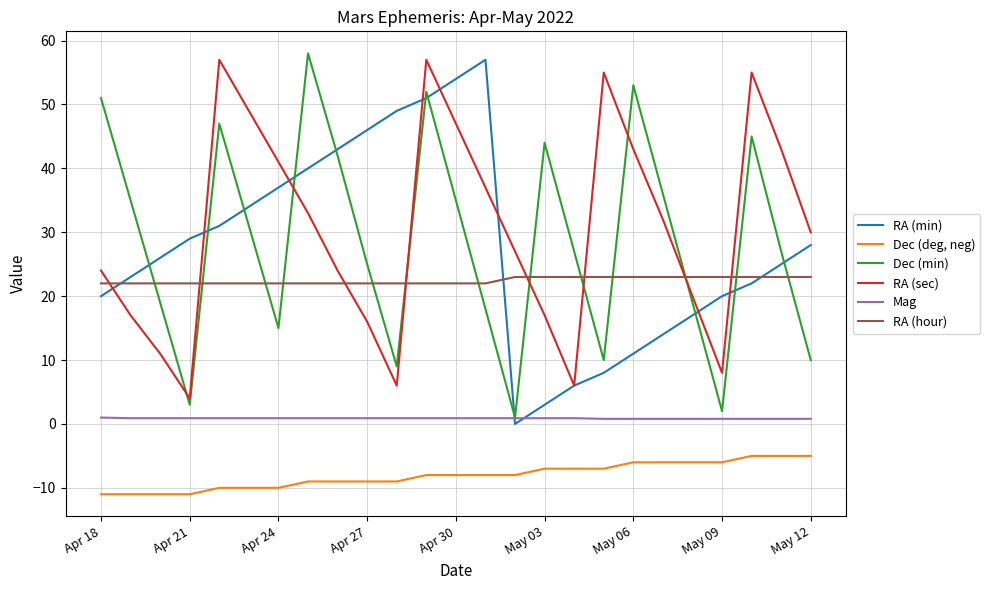

How many times do RA (sec) and RA (hour) cross each other?

8